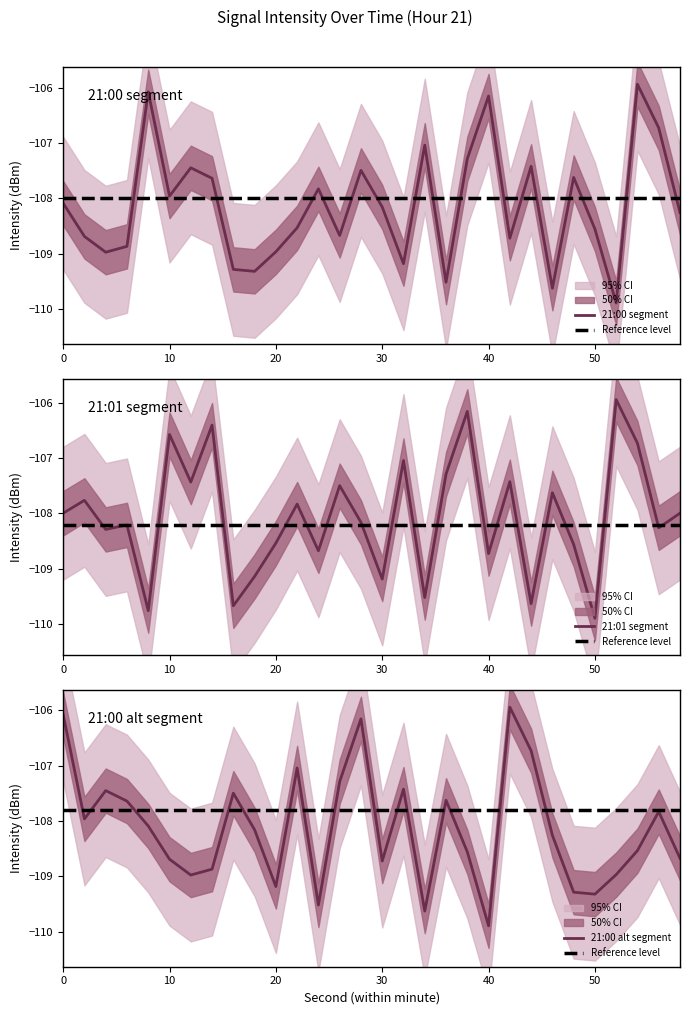

What is the sum of all intensity_panel2 values?

-3241.9